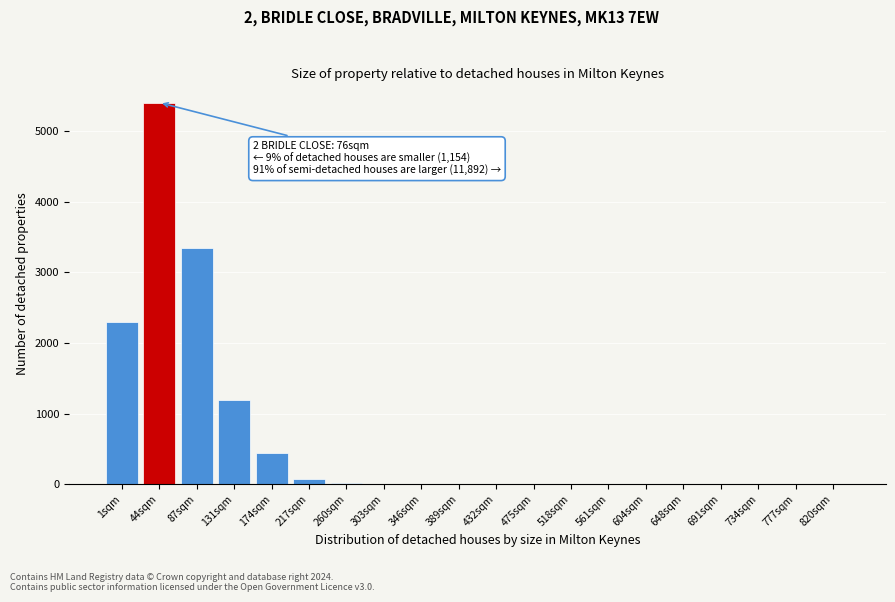

What is the greatest value displayed?

5400